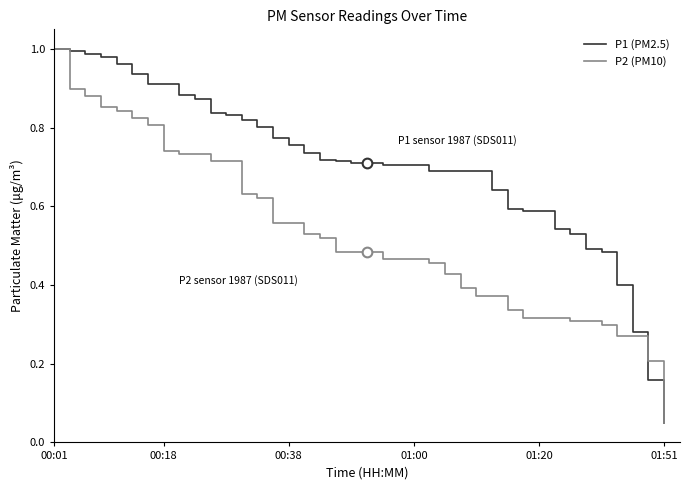

List the series in order of their overall mean, lowest first.

P2 (PM10), P1 (PM2.5)